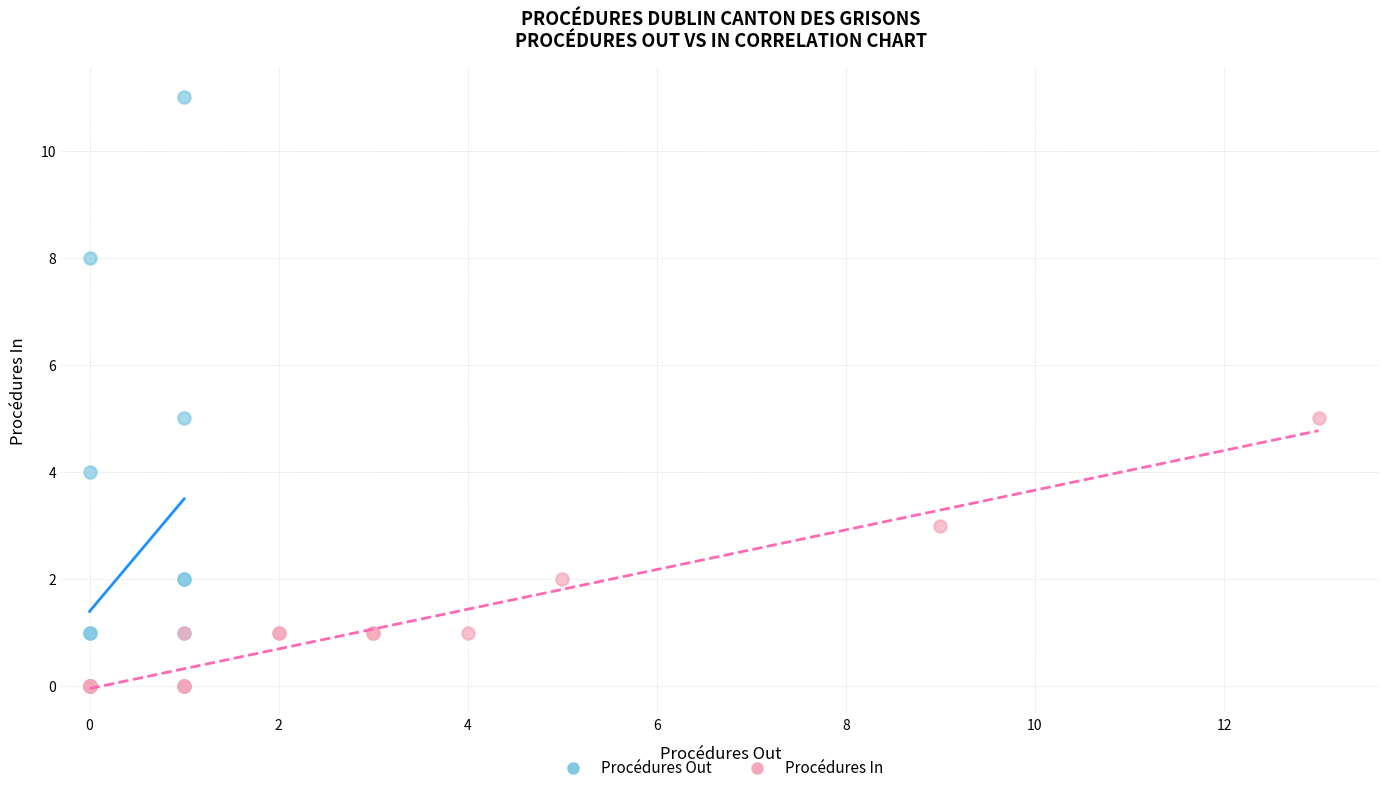

What are all the series names shown in the legend?

Procédures Out, Procédures In